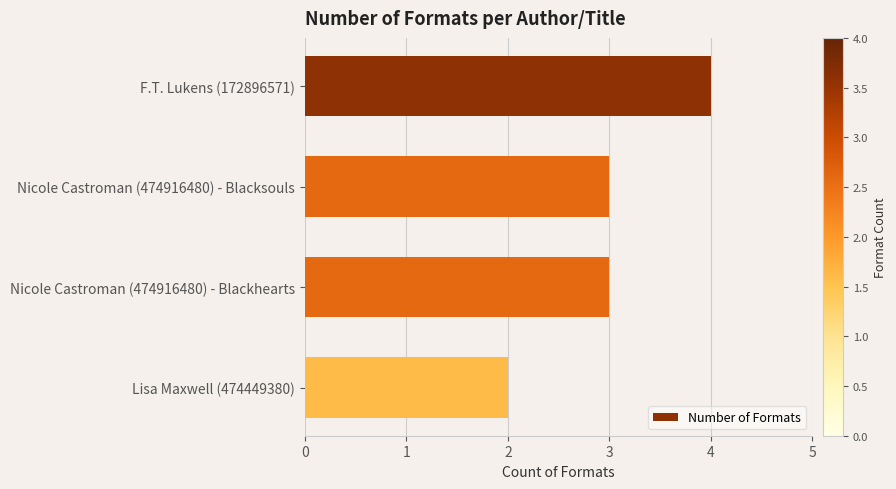

Reading top to bottom, extract all data points from this chart.

4	3	3	2